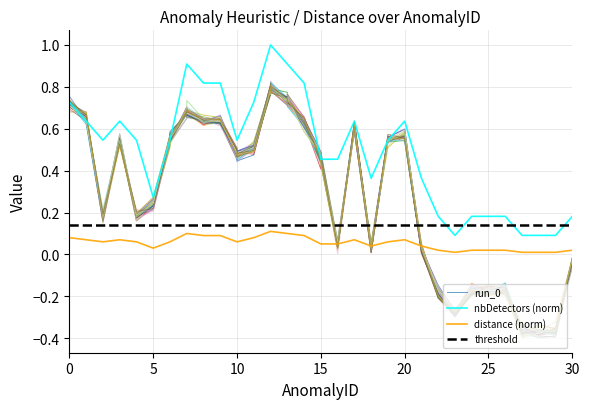

True or false: nbDetectors_norm has a value of 0.0 at 24.

False